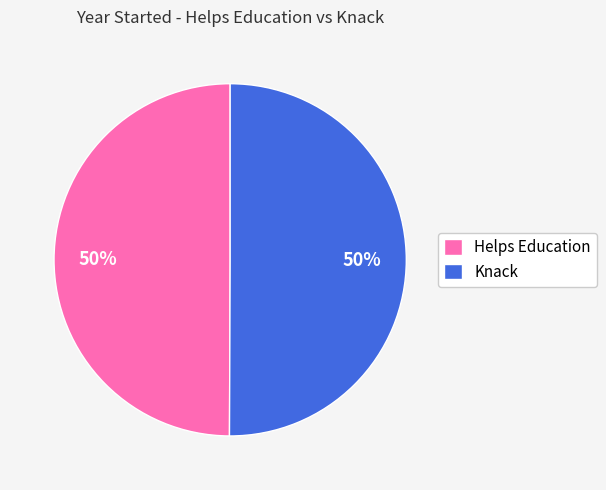

To the nearest percent, what portion does Helps Education represent?

50%